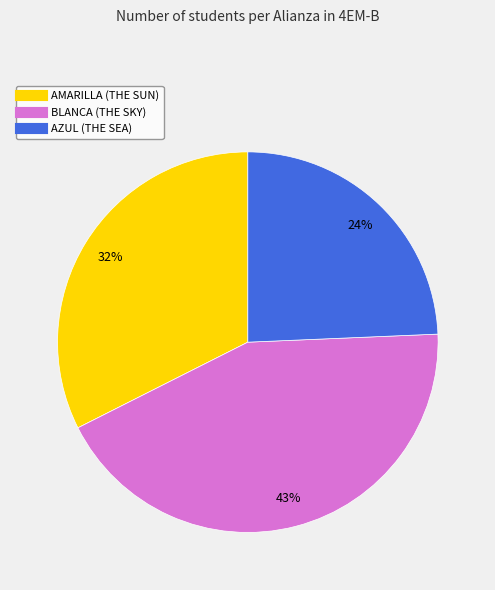

Does any single category account for the majority?

No